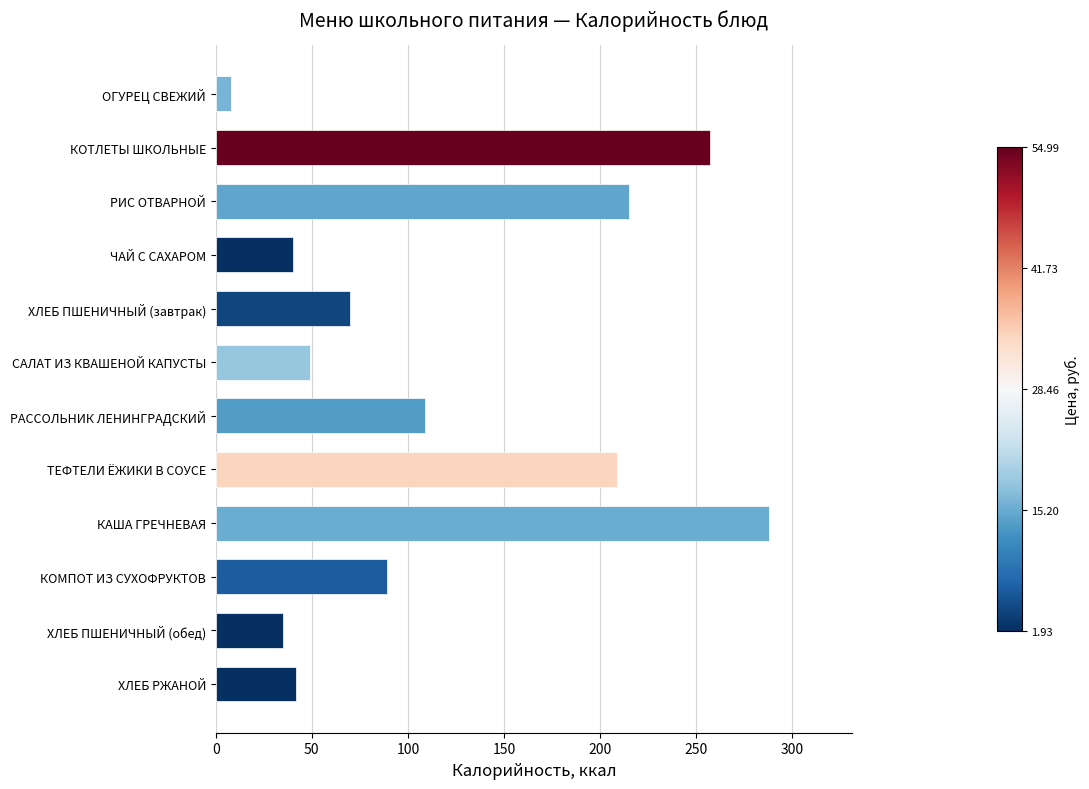

Are the bars grouped side by side (vs. stacked)?

No